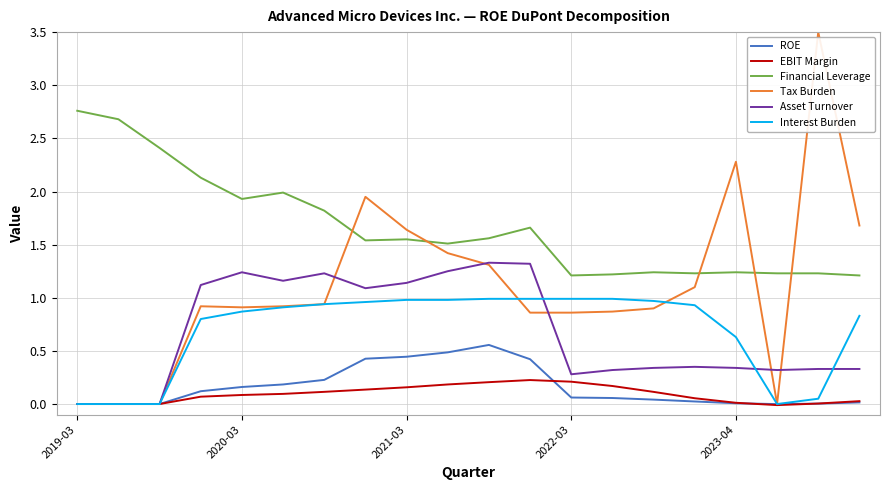

List the series in order of their peak value, lowest first.

EBIT Margin, ROE, Interest Burden, Asset Turnover, Financial Leverage, Tax Burden